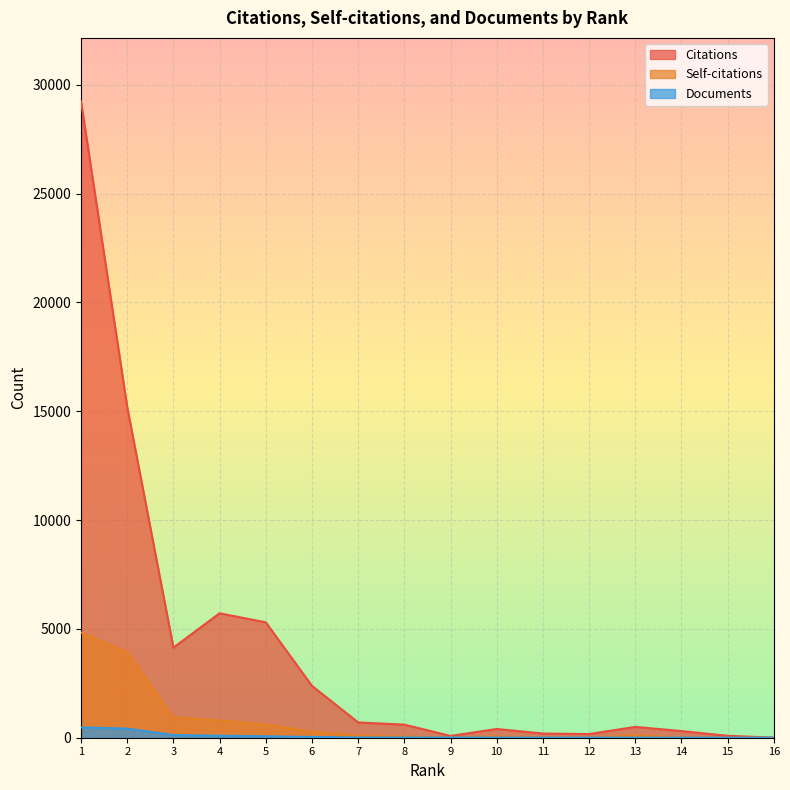

At which label does Documents first exceed 9?

1